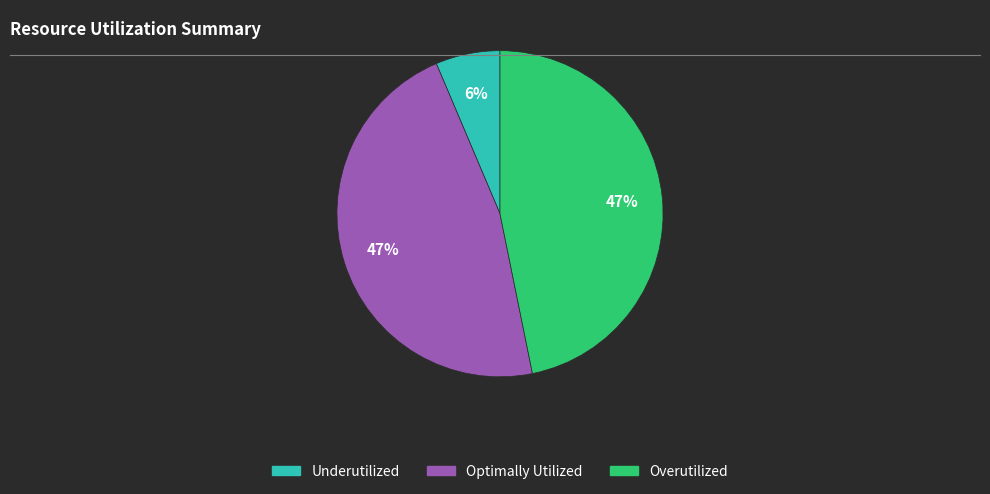

To the nearest percent, what is the average slice percentage?

33%